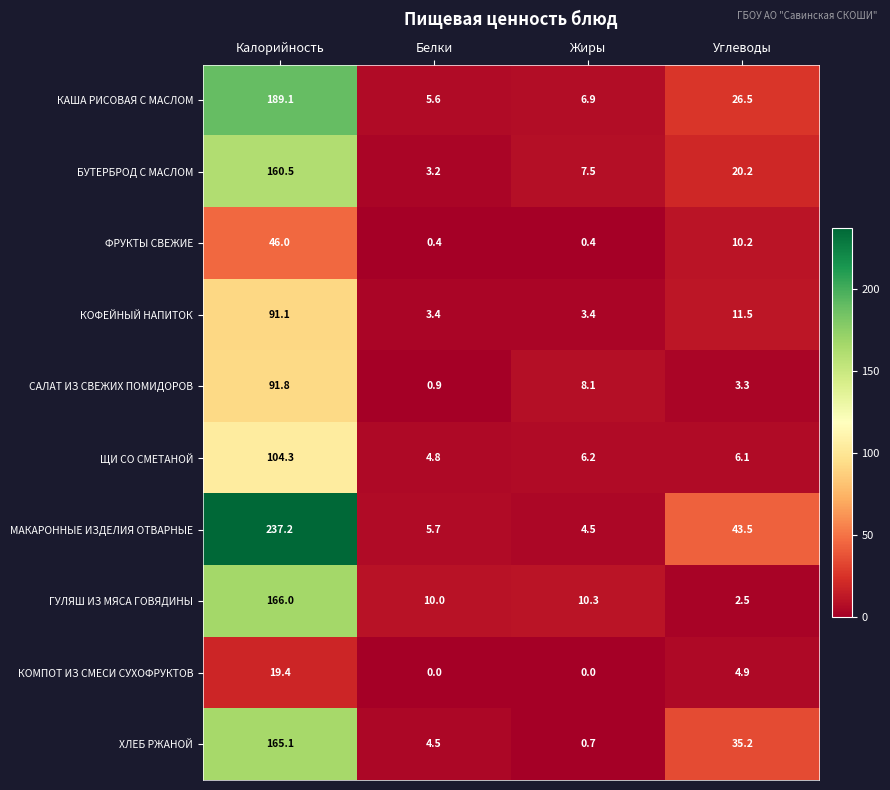

What is the difference between the БУТЕРБРОД С МАСЛОМ values at Жиры and Белки?

4.3